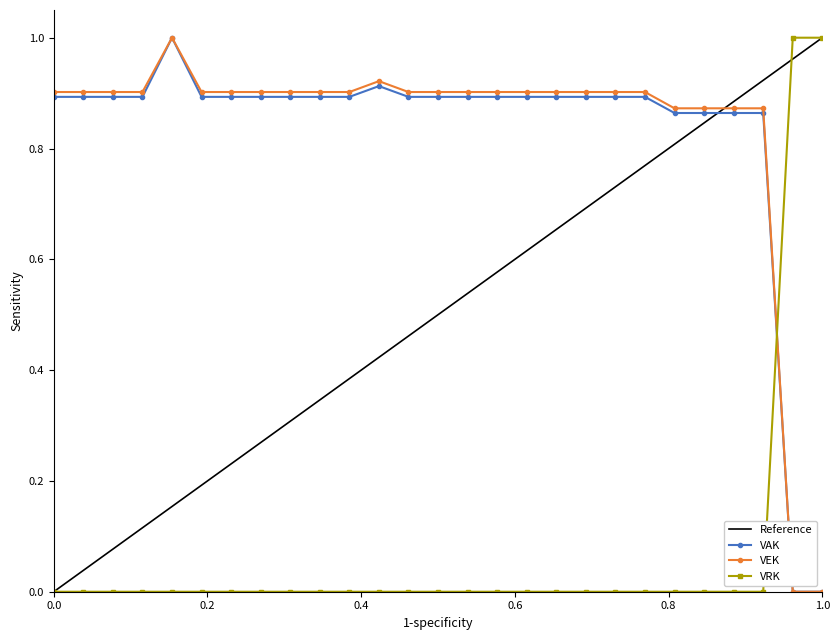

True or false: VEK and VRK intersect in this chart.

True